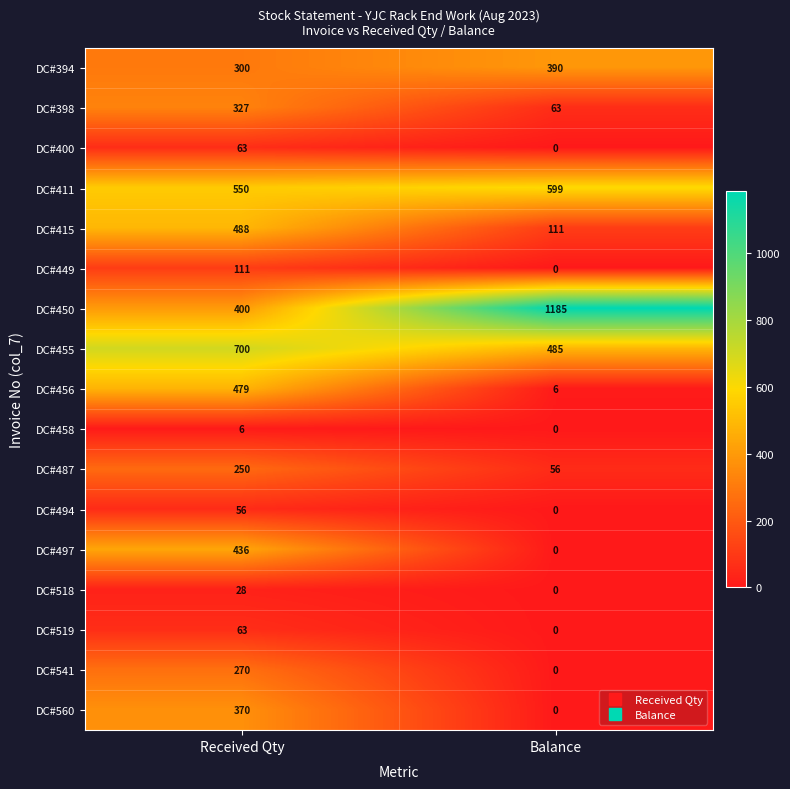

At how many categories does at least one series exceed 1088?

1